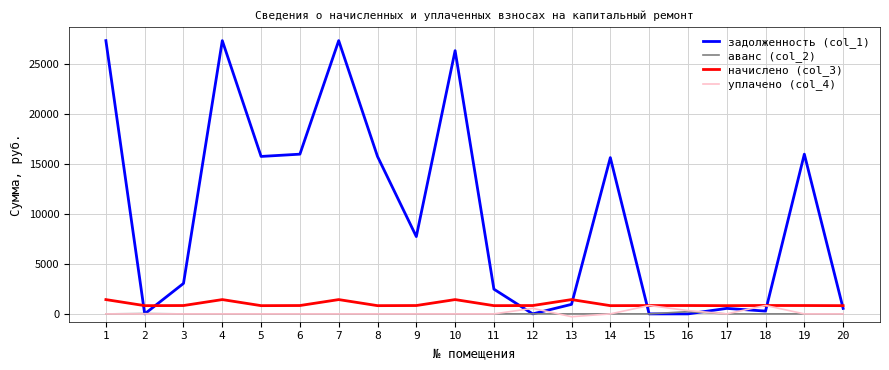

Which series has the largest total across all categories?

задолженность (col_1)